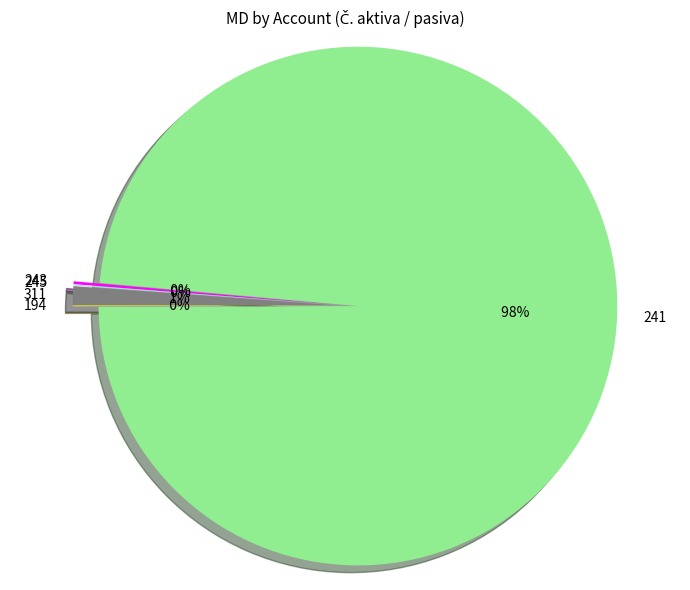

Between 311 and 241, which is larger?

241